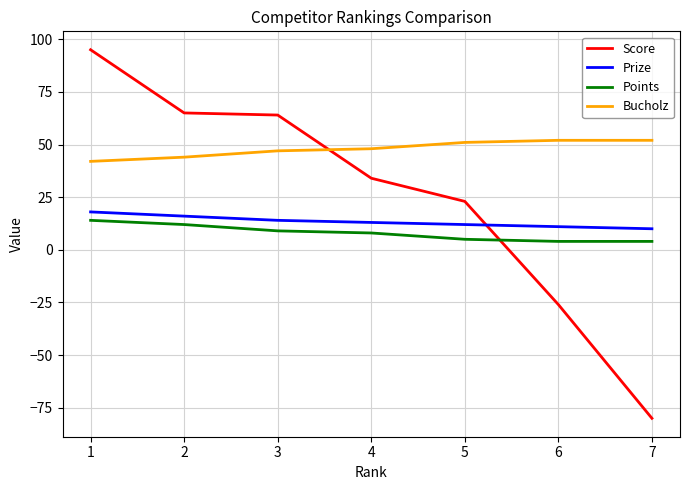

Reading left to right, extract all data points from this chart.

Score: 95	65	64	34	23	-26	-80
Prize: 18	16	14	13	12	11	10
Points: 14	12	9	8	5	4	4
Bucholz: 42	44	47	48	51	52	52